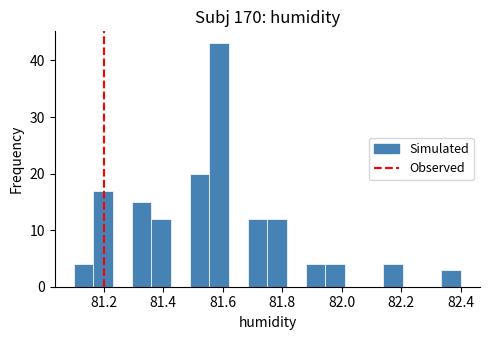

Around what value on the x-axis is the tallest bar? Give the approximate position of its centre, as read against the axis.

81.58